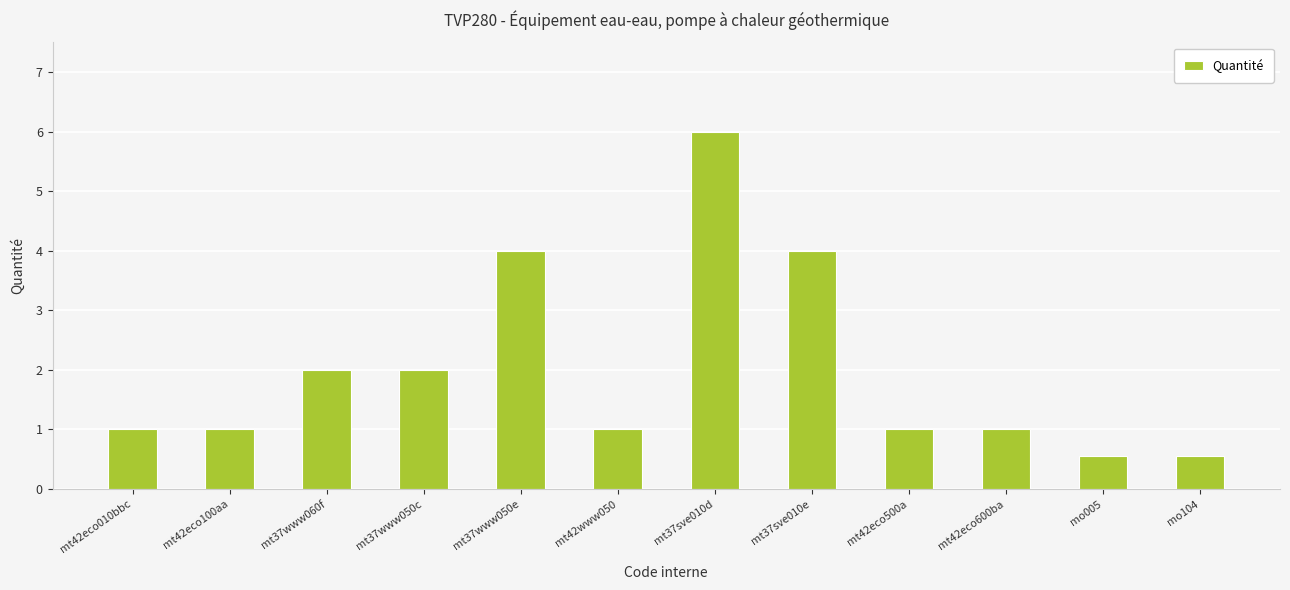

What is the sum of all values?

24.1